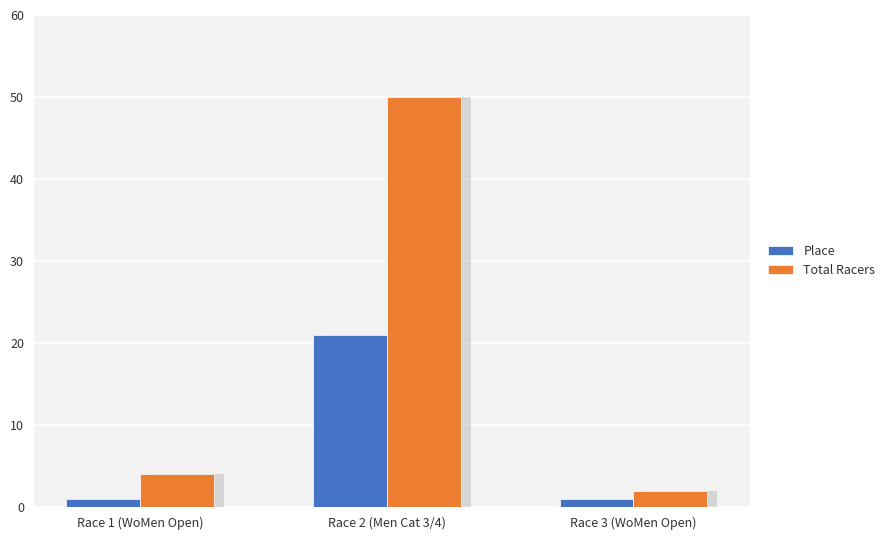

At which label does Total Racers reach its minimum?

Race 3 (WoMen Open)